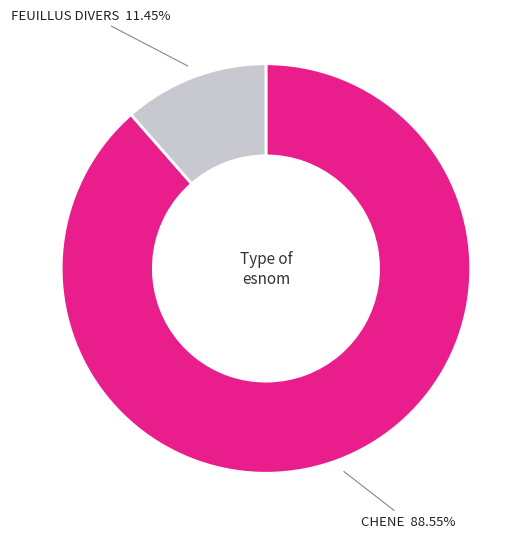

Is the sum of CHENE and FEUILLUS DIVERS greater than half?

Yes